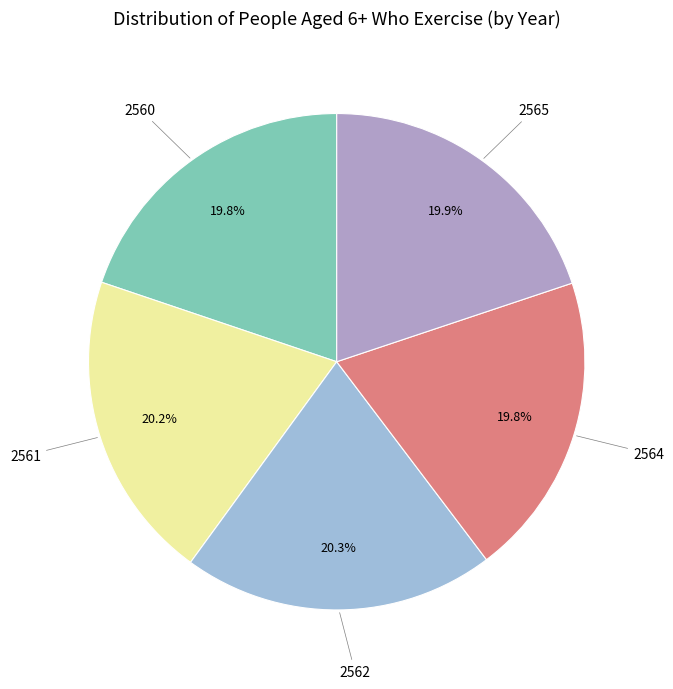

What percentage is the 2564 slice, to the nearest percent?

20%